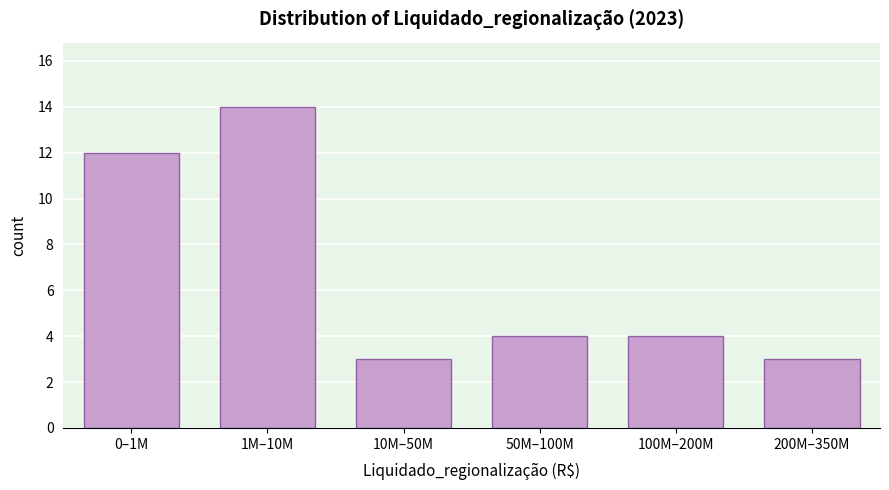

Reading left to right, what are all the values shown in this chart?

0–1M=12	1M–10M=14	10M–50M=3	50M–100M=4	100M–200M=4	200M–350M=3